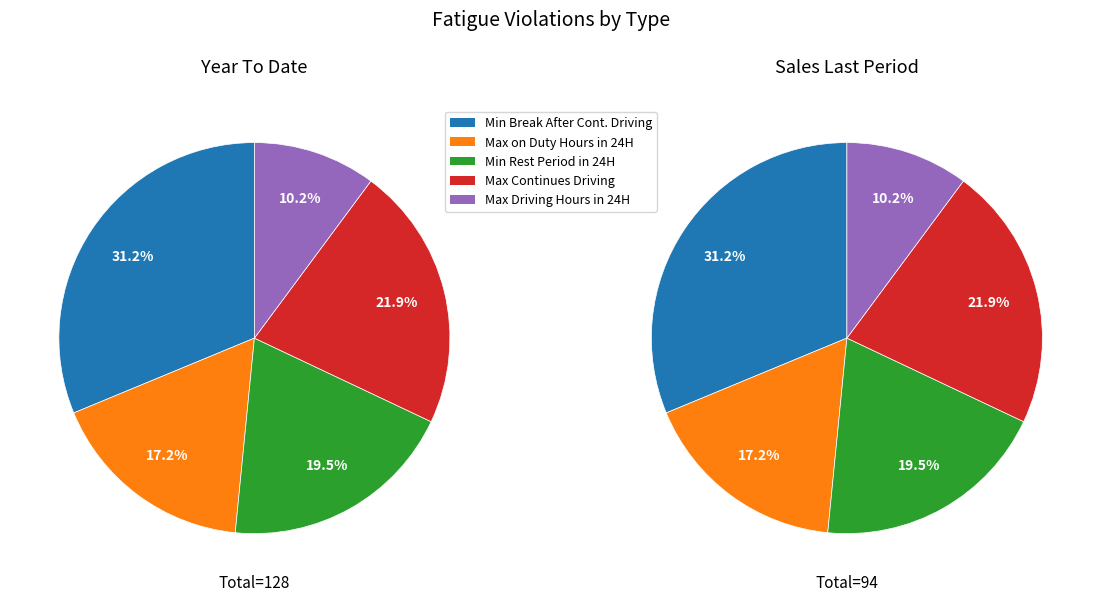

To the nearest percent, what is the combined percentage of Min Break After Continues Driving and Max on Duty Hours in 24 Hour Cycle?

48%